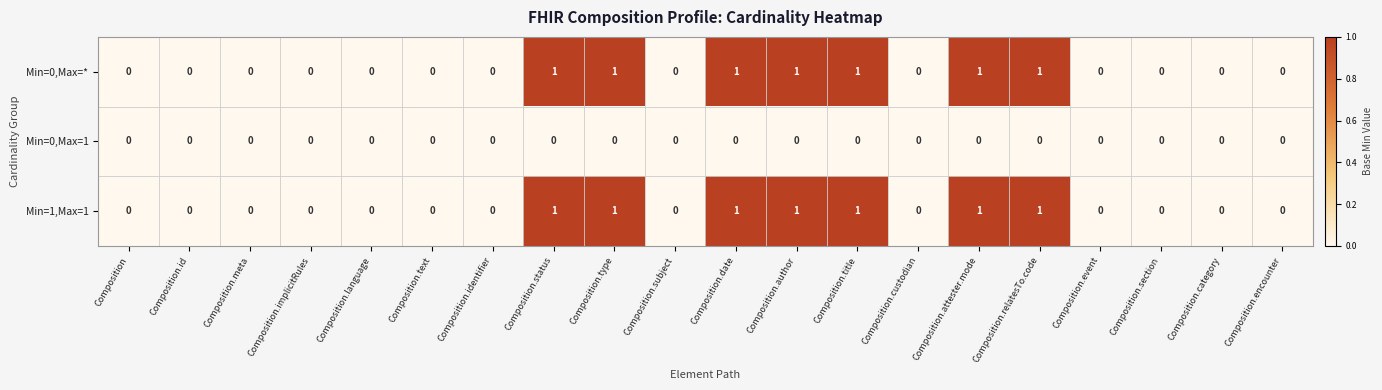

The value of Min=0,Max=1 at Composition.meta is 0. True or false?

True